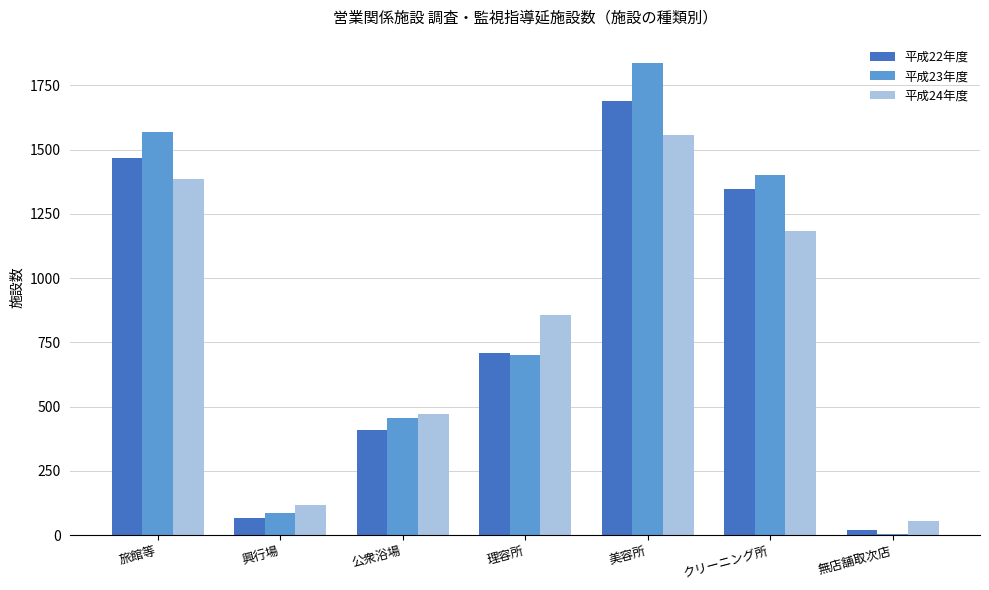

True or false: 平成24年度 has a value of 1184 at クリーニング所.

True